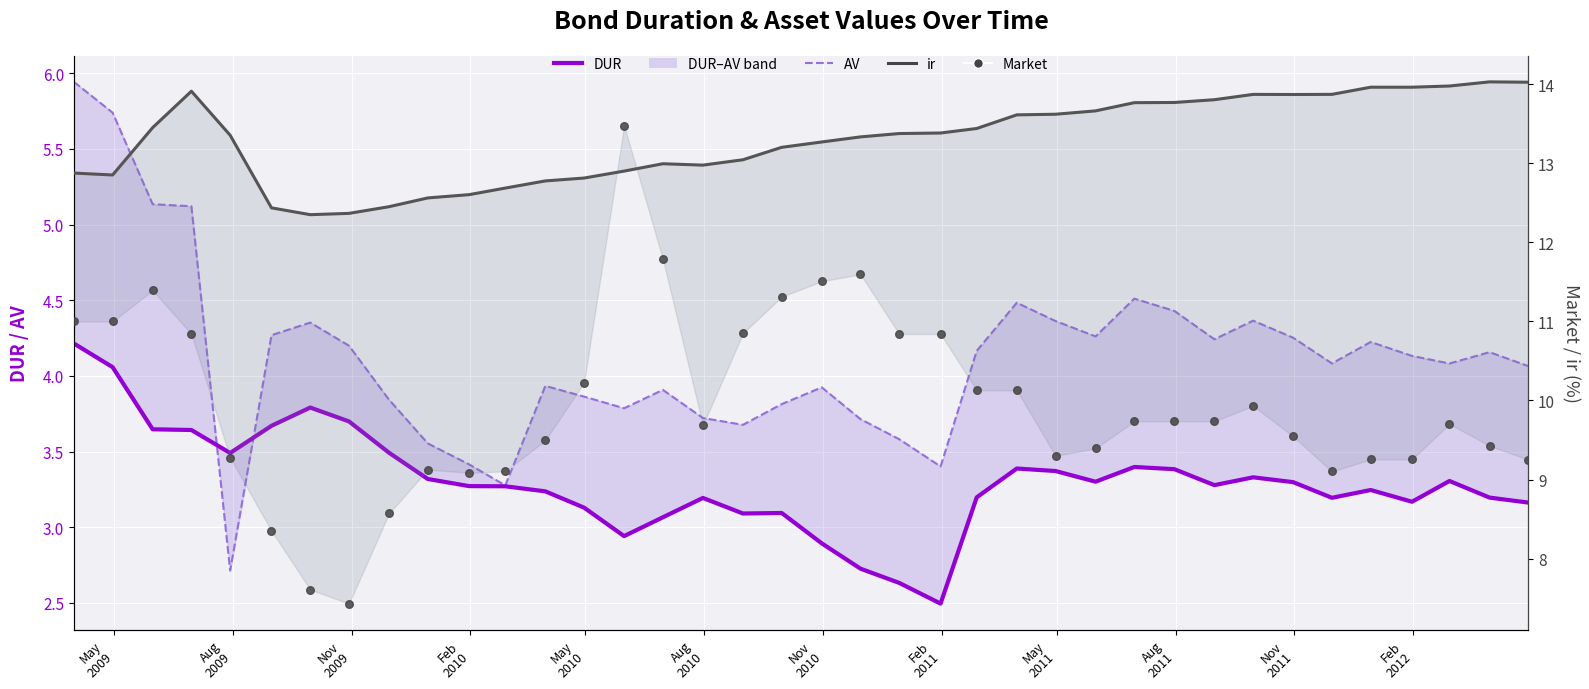

Which series has the largest total across all categories?

ir